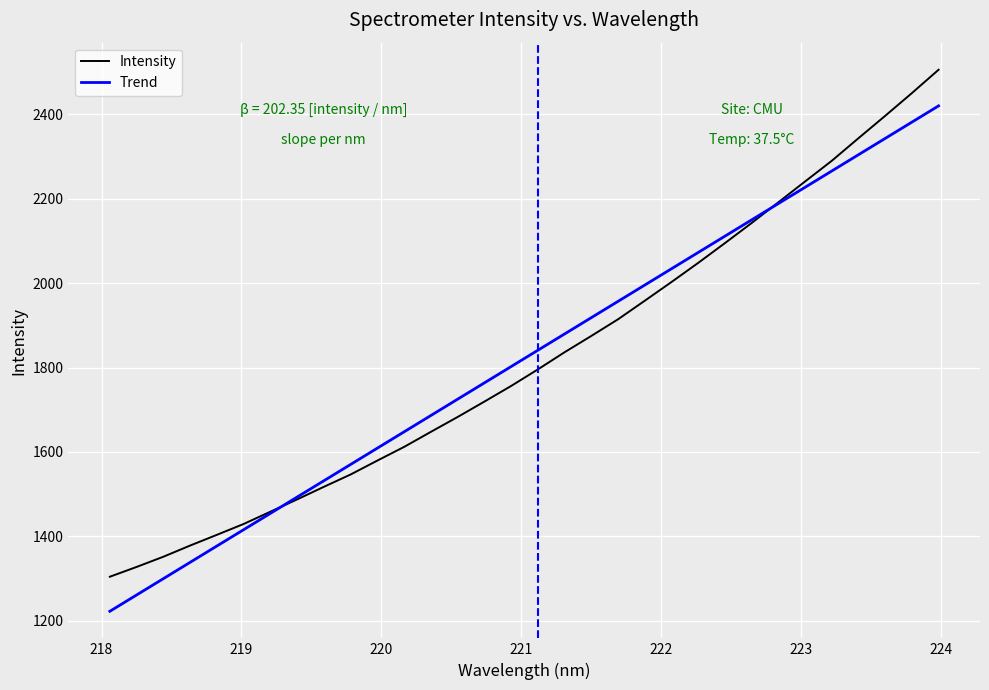

List the series in order of their peak value, lowest first.

Trend, Intensity